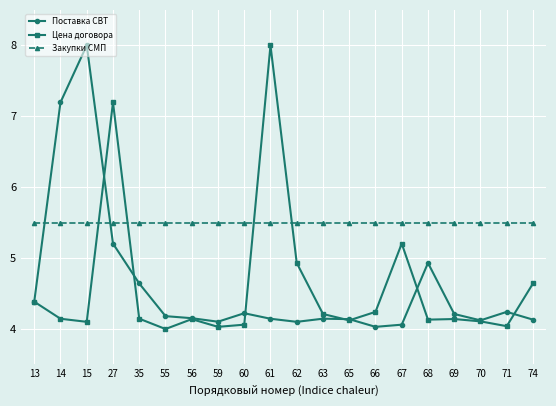

At 66, list the series in order from largest to smallest.

Закупки СМП, Цена договора, Поставка СВТ